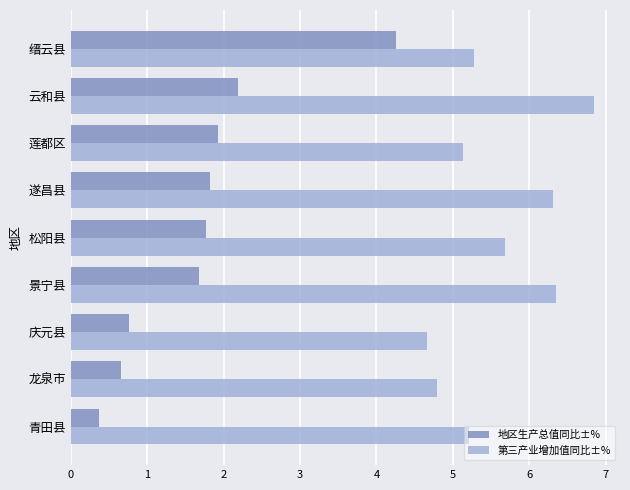

What is the difference between the maximum and second lowest values in the 第三产业增加值同比±% series?

2.1